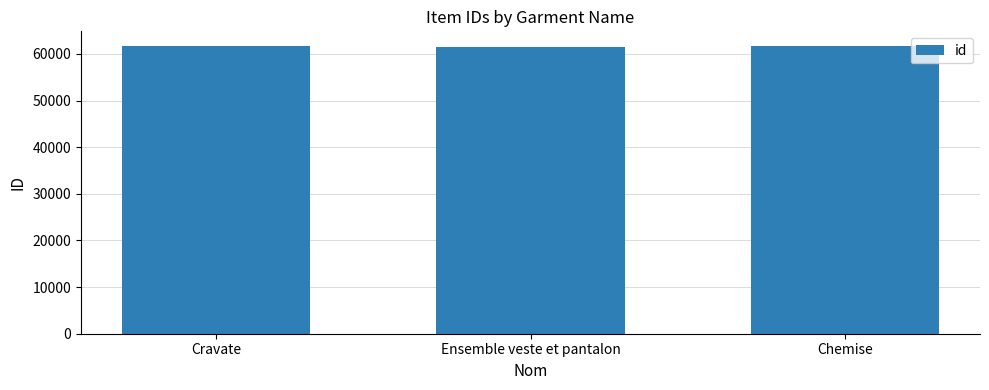

Is it true that the value at Chemise is 24526?

False